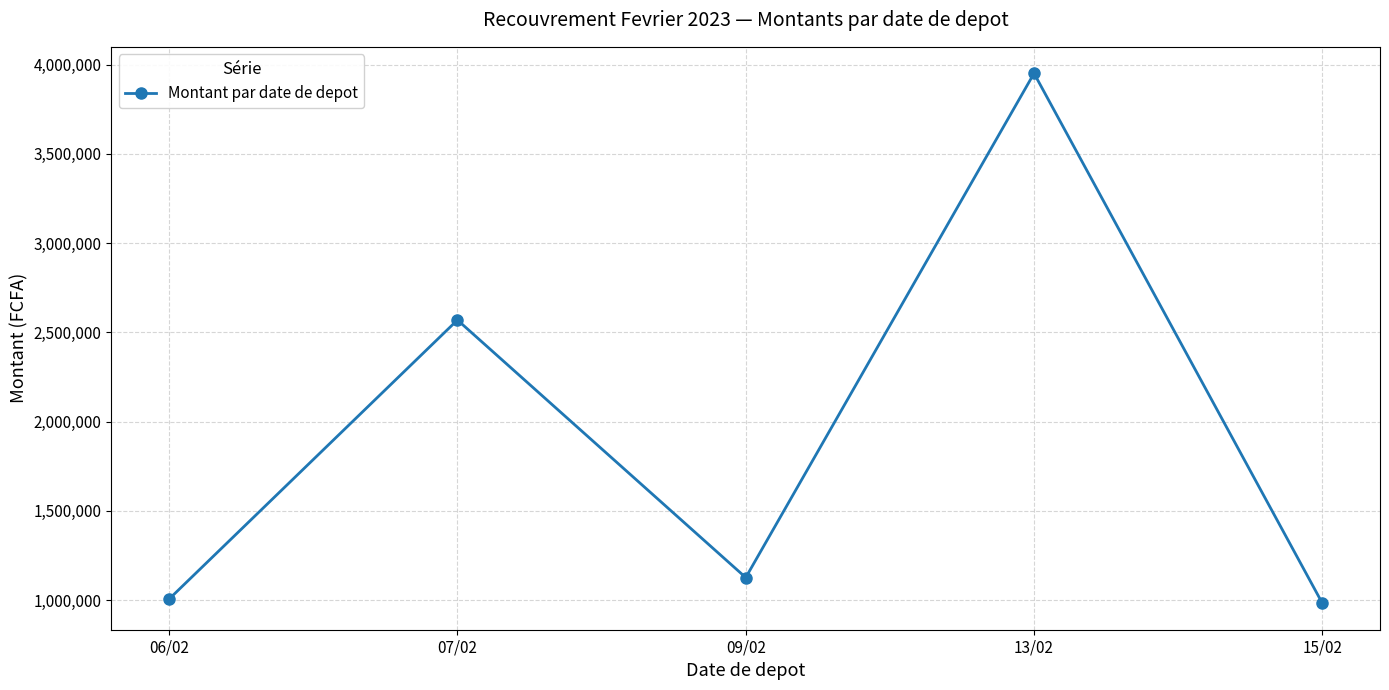

How many interior local peaks (higher than both neighbors) does the data have?

2